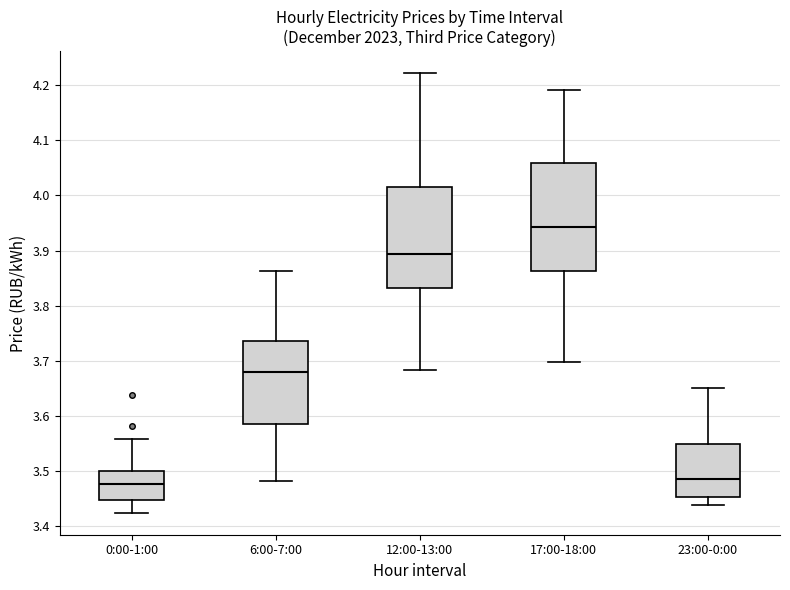

Reading left to right, transcribe this box plot: for each box, give where its median line is, the range the box spans, and where its two whiskers end, as read against the y-axis. The values are not printed on the chart, so give them approximately, as read against the axis.

0:00-1:00: median 3.48, box 3.45 to 3.50, whiskers 3.42 to 3.56
6:00-7:00: median 3.68, box 3.58 to 3.74, whiskers 3.48 to 3.86
12:00-13:00: median 3.89, box 3.83 to 4.01, whiskers 3.68 to 4.22
17:00-18:00: median 3.94, box 3.86 to 4.06, whiskers 3.70 to 4.19
23:00-0:00: median 3.49, box 3.45 to 3.55, whiskers 3.44 to 3.65